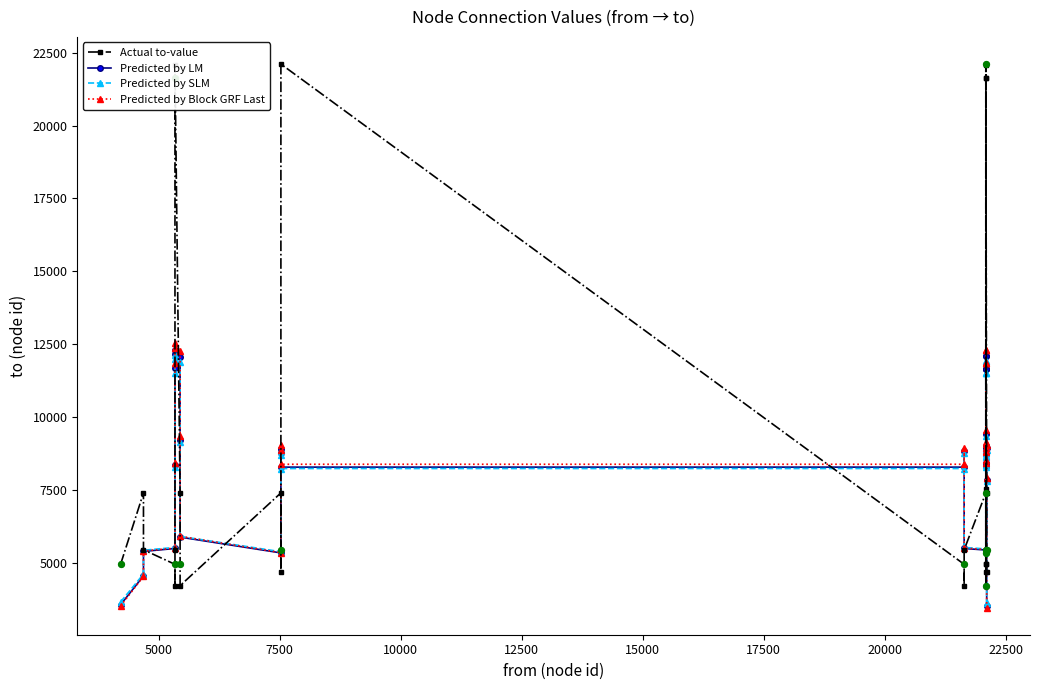

At how many categories does at least one series exceed 21805?

4